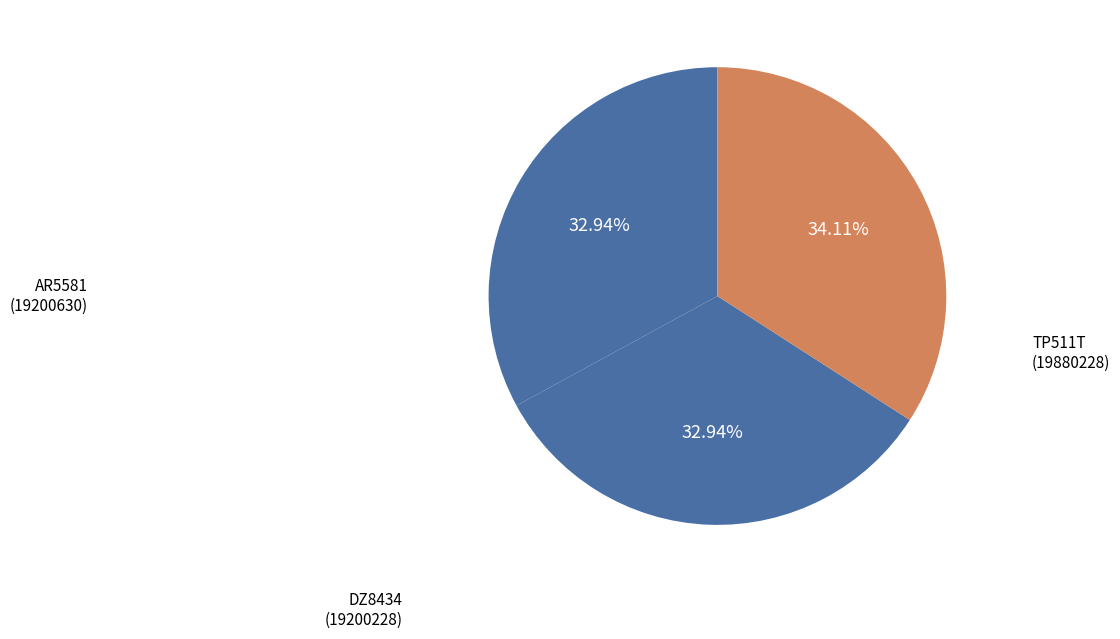

Count the number of slices in the pie.

3